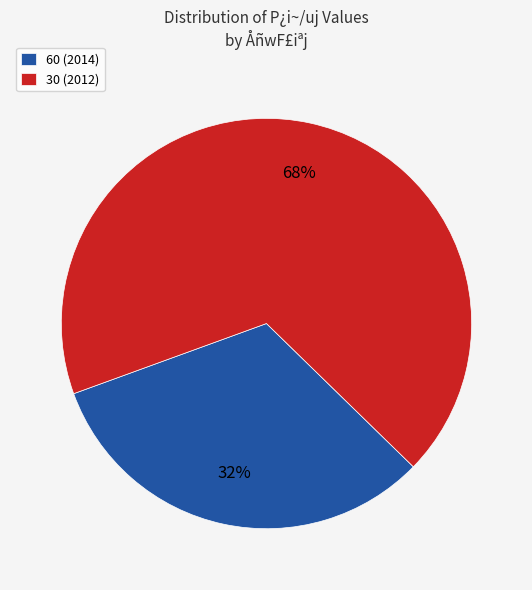

Rank the categories by value from lowest to highest.

60 (2014), 30 (2012)